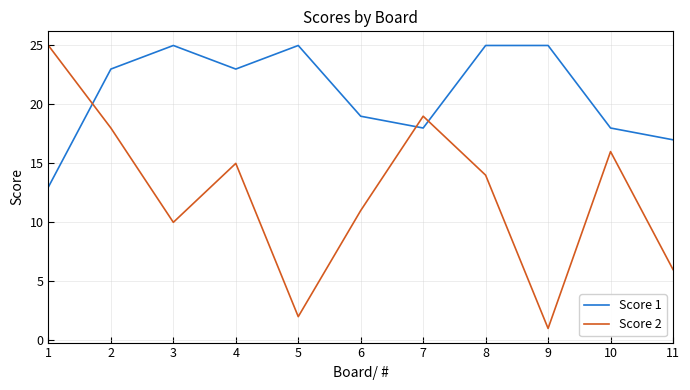

How many times do Score 2 and Score 1 cross each other?

3